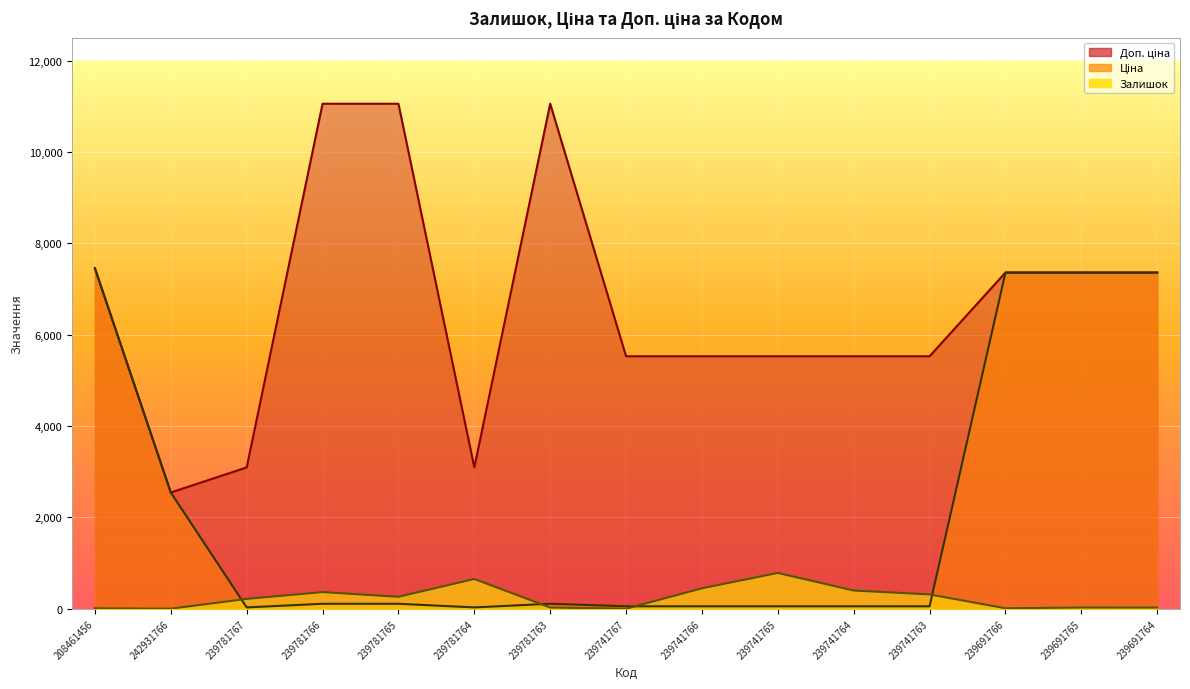

What is the difference between the Залишок values at 239741766 and 239781763?

421.0